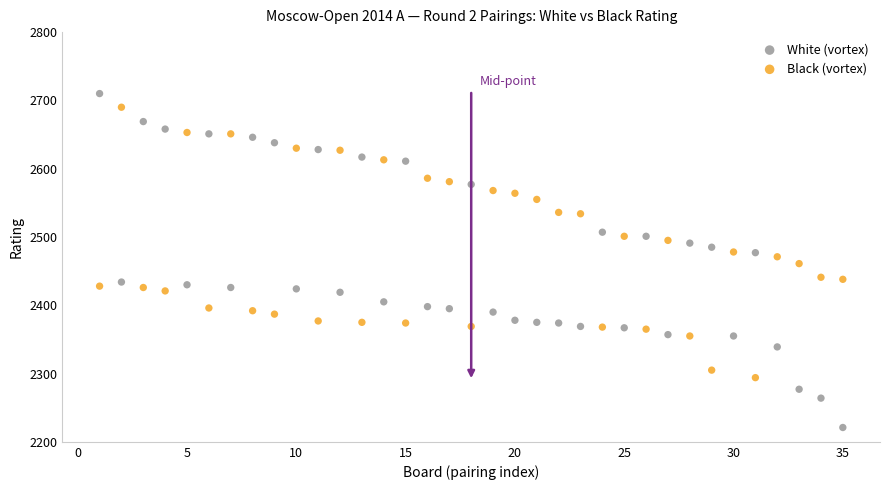

Across all data points, what is the range of Y values (max minus min)?

489